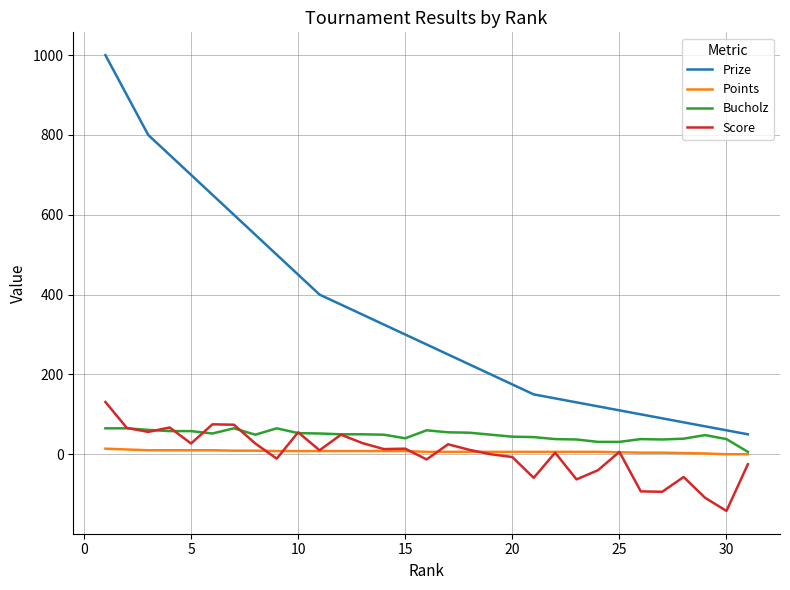

What is the minimum value shown in the chart?

-142